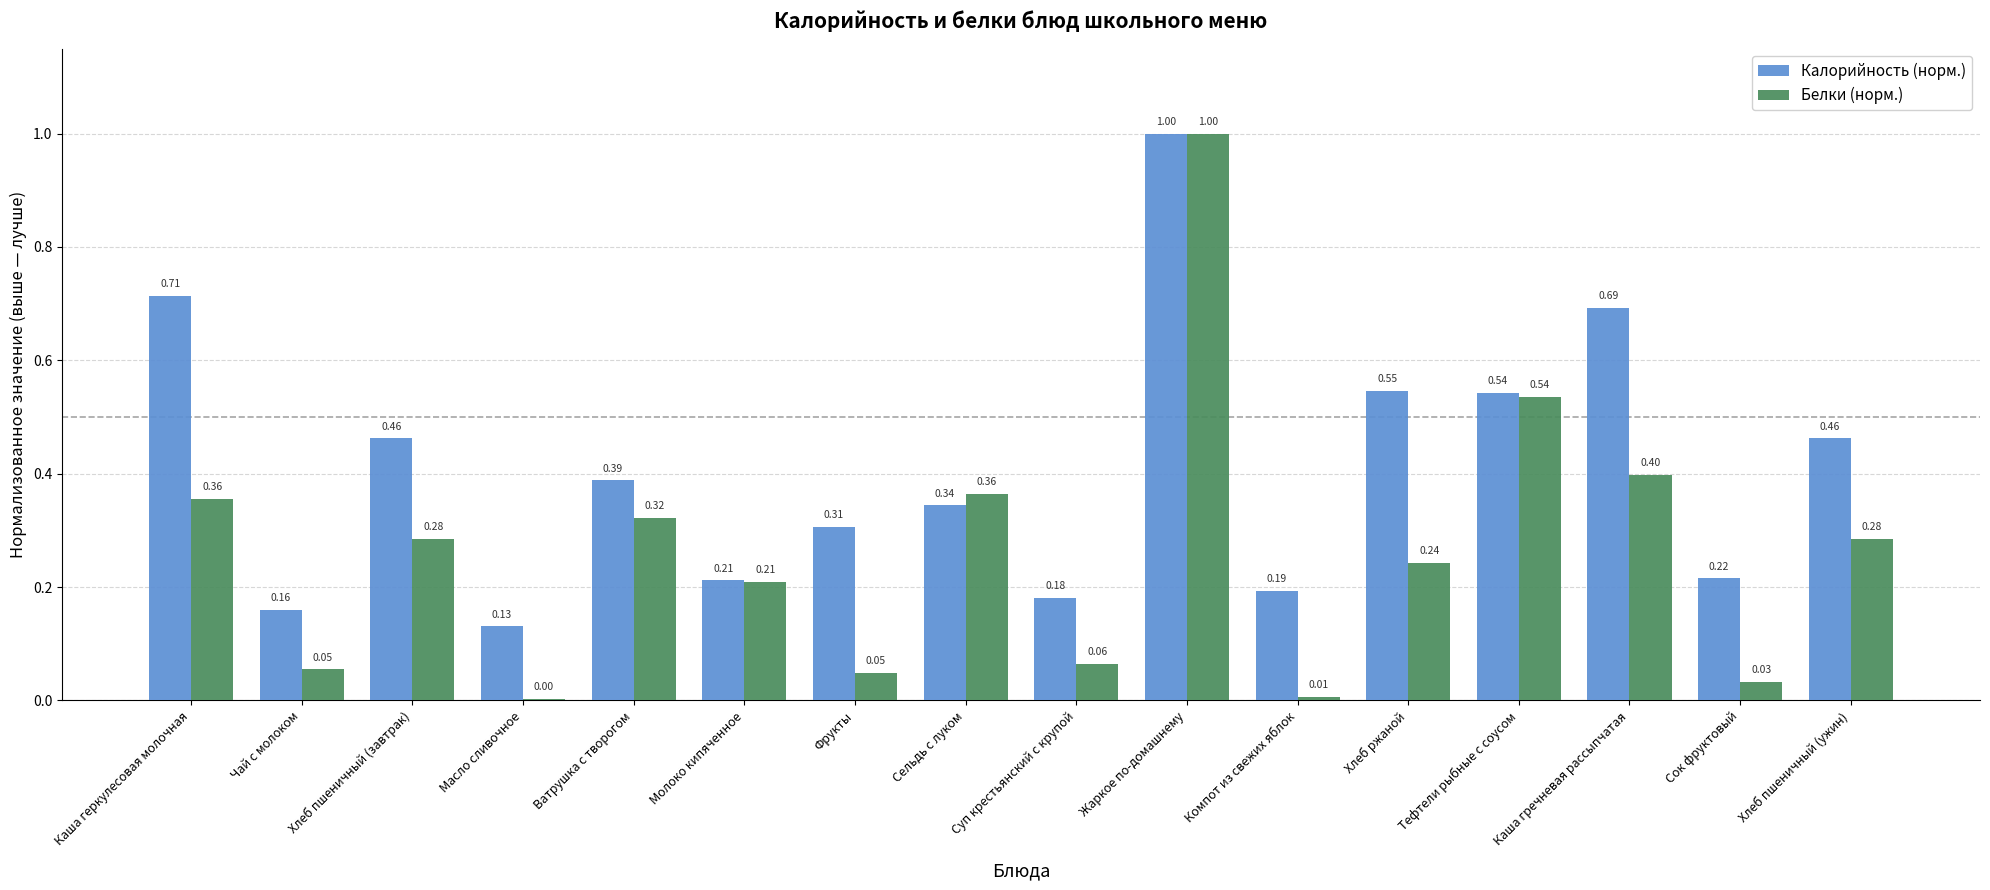

Where is Белки (норм.) nearest to the value 0?

Масло сливочное